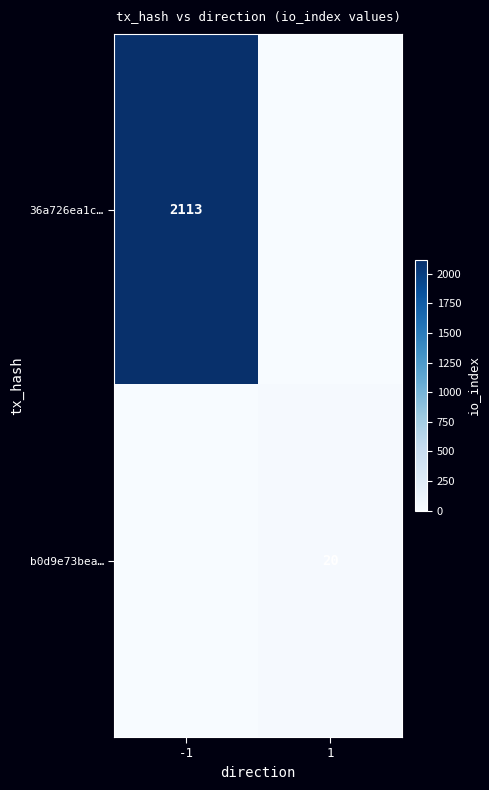

The 36a726ea1c… series shows 551 at -1. True or false?

False